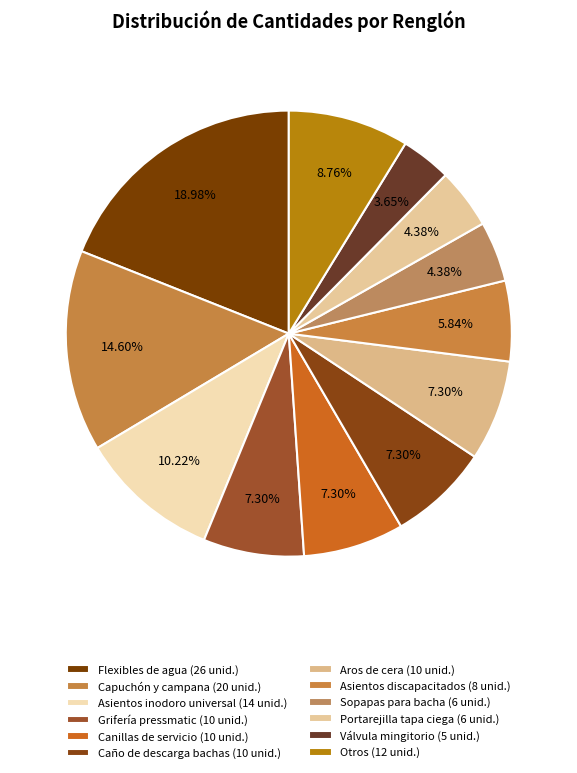

Which slice is the largest?

Flexibles de agua